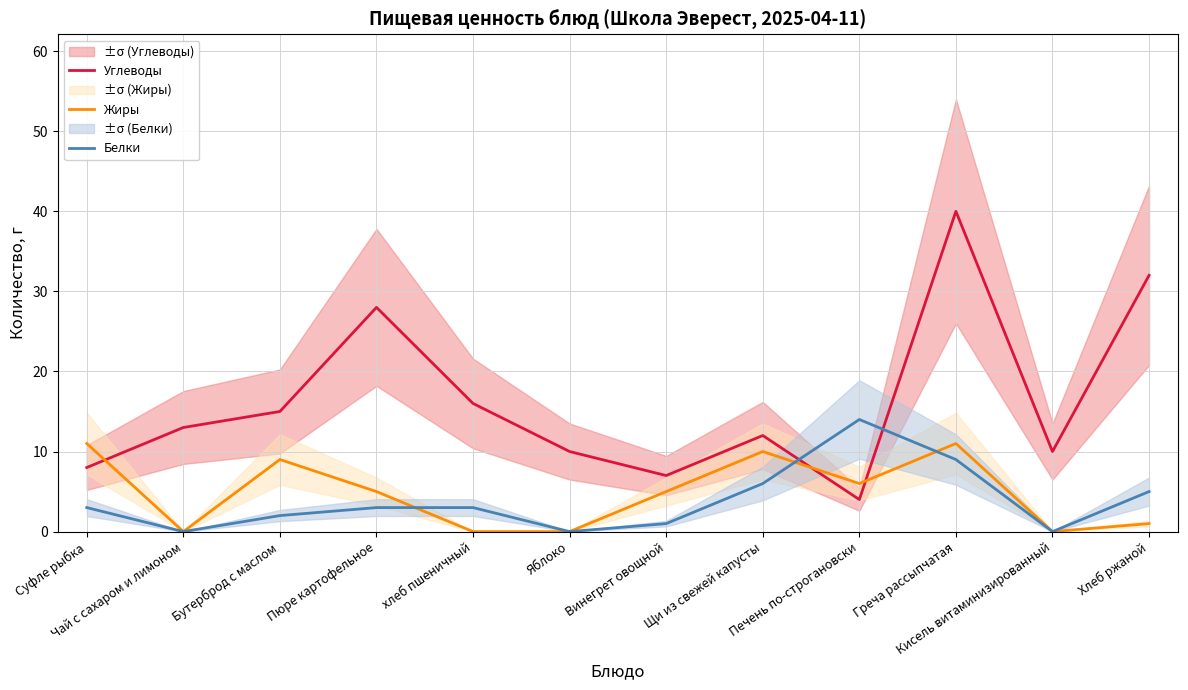

How many data points does each series have?

12